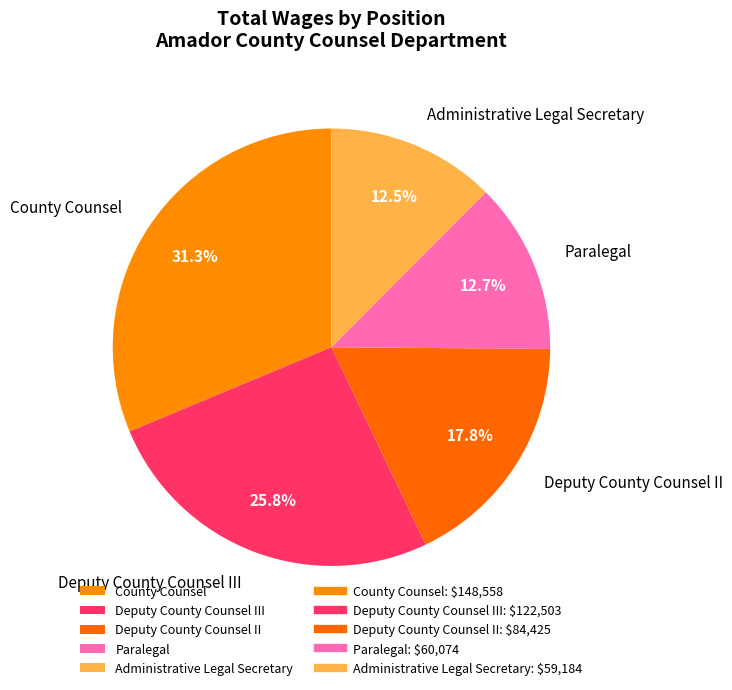

To the nearest percent, what percentage of the pie is Deputy County Counsel II?

18%